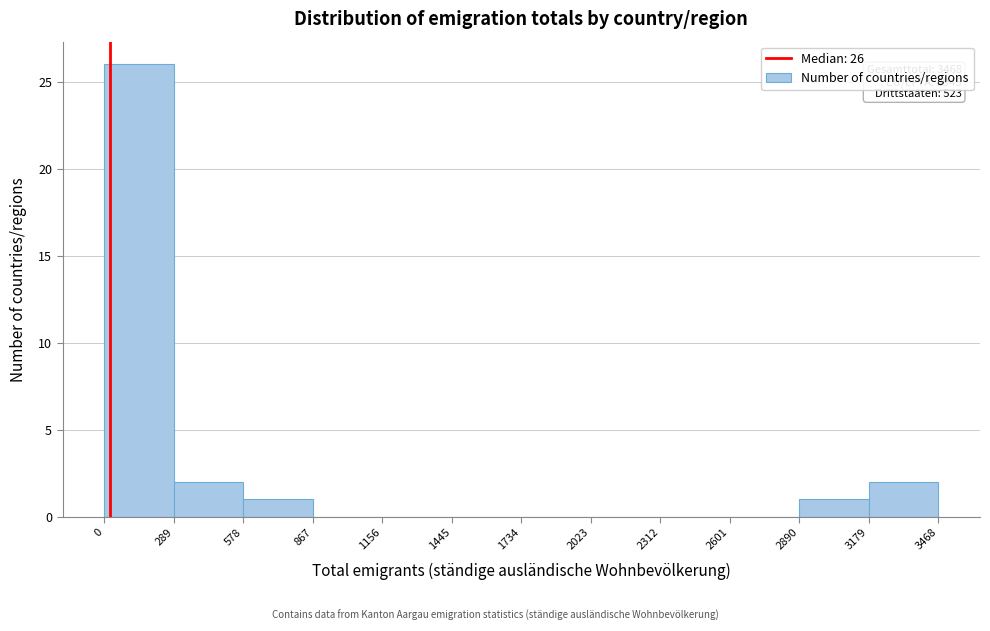

Which range on the x-axis has the tallest bar?

0 to 289